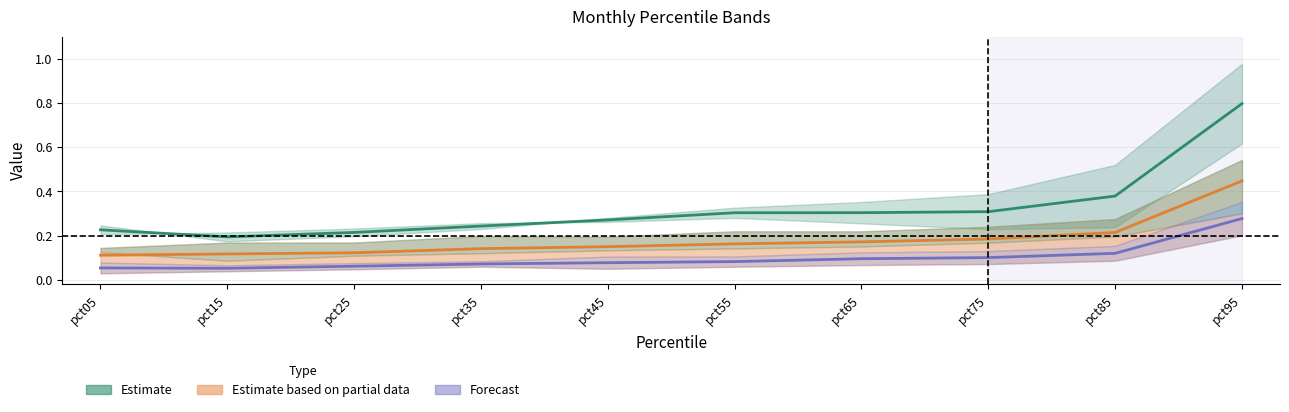

Reading left to right, transcribe all the data shown in this chart.

Estimate: pct05=0.2	pct15=0.2	pct25=0.2	pct35=0.2	pct45=0.3	pct55=0.3	pct65=0.3	pct75=0.3	pct85=0.4	pct95=0.8
Estimate based on partial data: pct05=0.1	pct15=0.1	pct25=0.1	pct35=0.1	pct45=0.1	pct55=0.2	pct65=0.2	pct75=0.2	pct85=0.2	pct95=0.4
Forecast: pct05=0.1	pct15=0.1	pct25=0.1	pct35=0.1	pct45=0.1	pct55=0.1	pct65=0.1	pct75=0.1	pct85=0.1	pct95=0.3